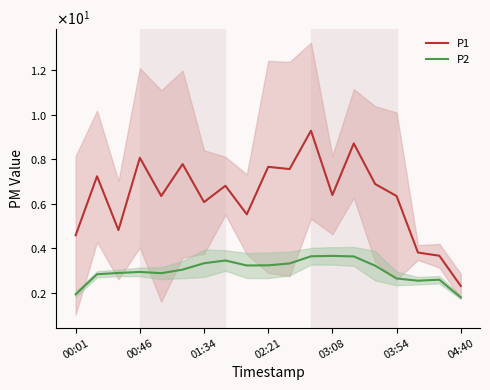

How many data points in P1 are above 6?

13